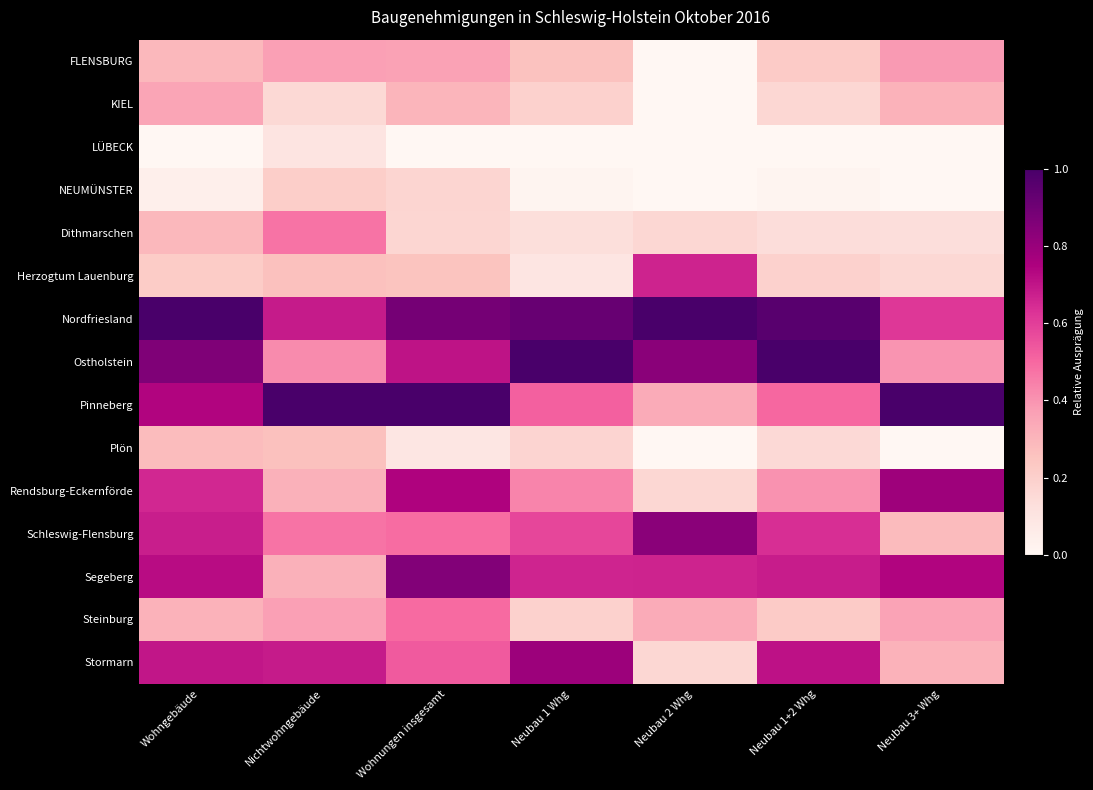

Rank the series by their maximum value, from lowest to highest.

LÜBECK, NEUMÜNSTER, Plön, KIEL, FLENSBURG, Dithmarschen, Steinburg, Herzogtum Lauenburg, Rendsburg-Eckernförde, Stormarn, Schleswig-Flensburg, Segeberg, Nordfriesland, Ostholstein, Pinneberg